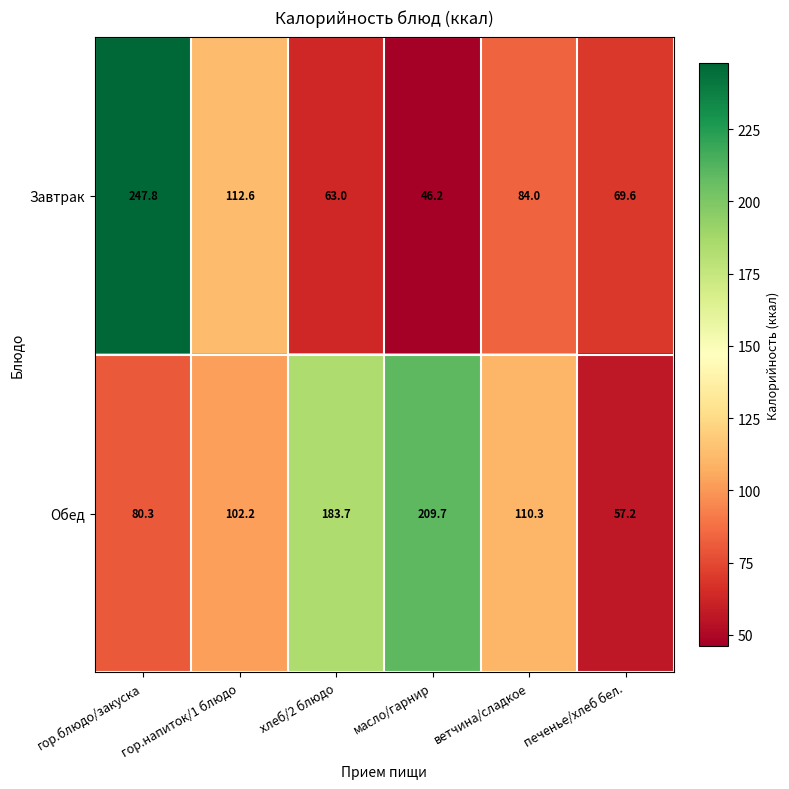

What is the maximum value for Завтрак?

247.8